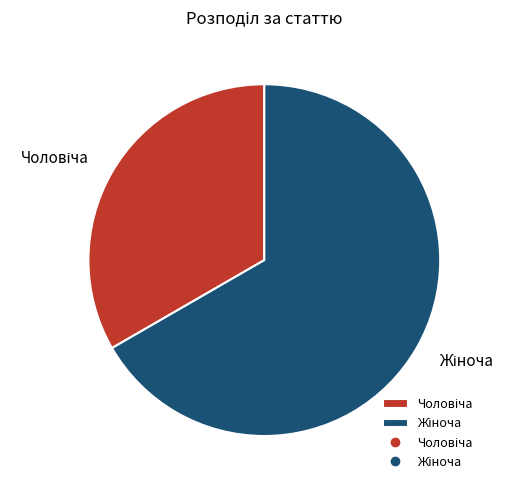

Is there any slice that represents more than half of the pie?

Yes